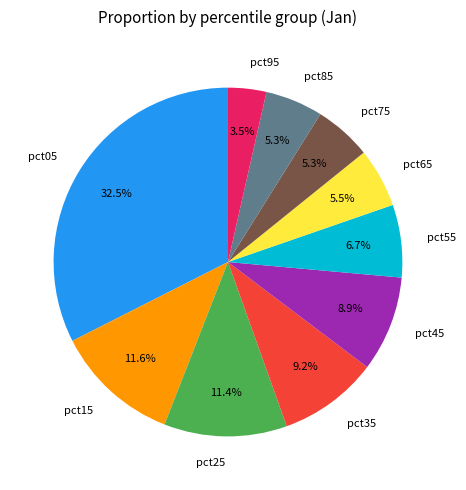

Which slice is the smallest?

pct95